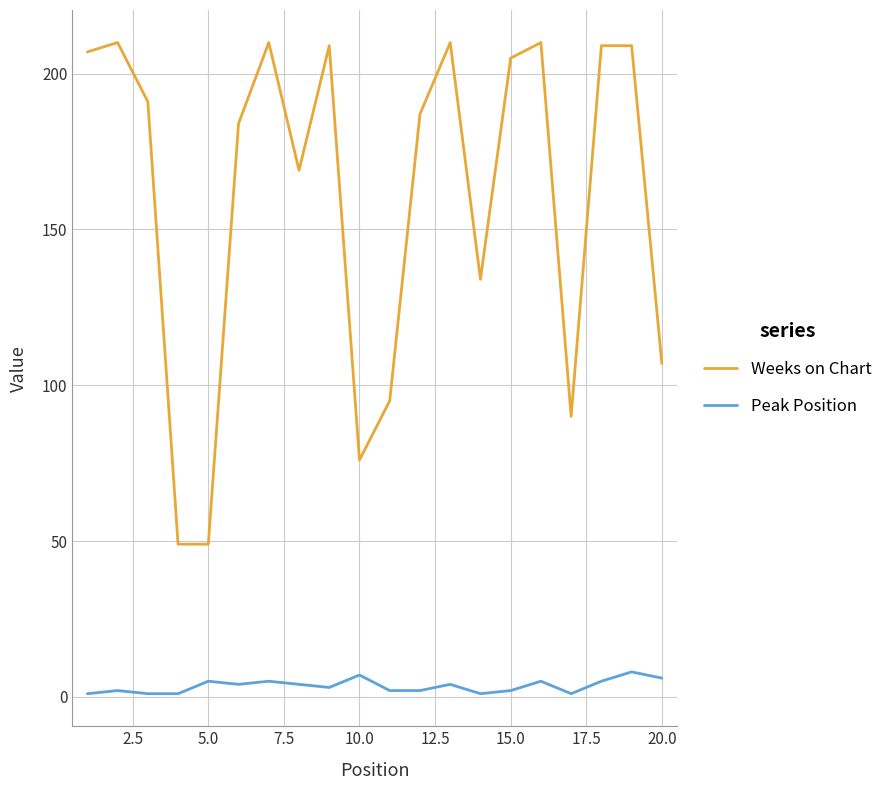

What is the greatest value displayed?

210